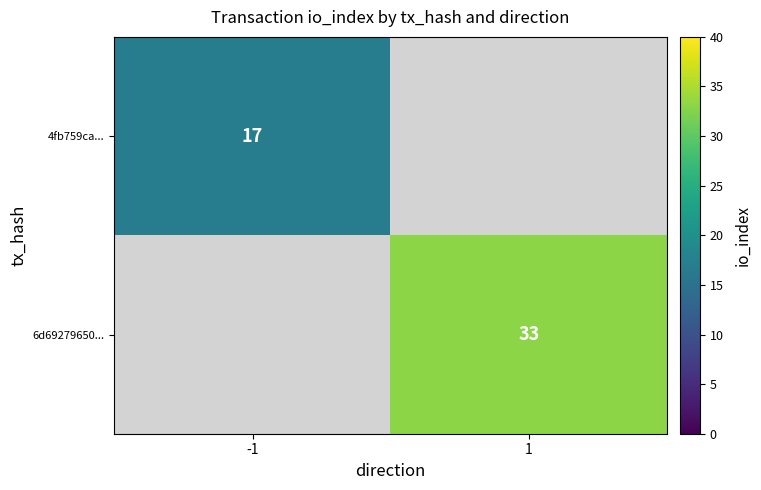

The value of 4fb759ca... at -1 is 17. True or false?

True